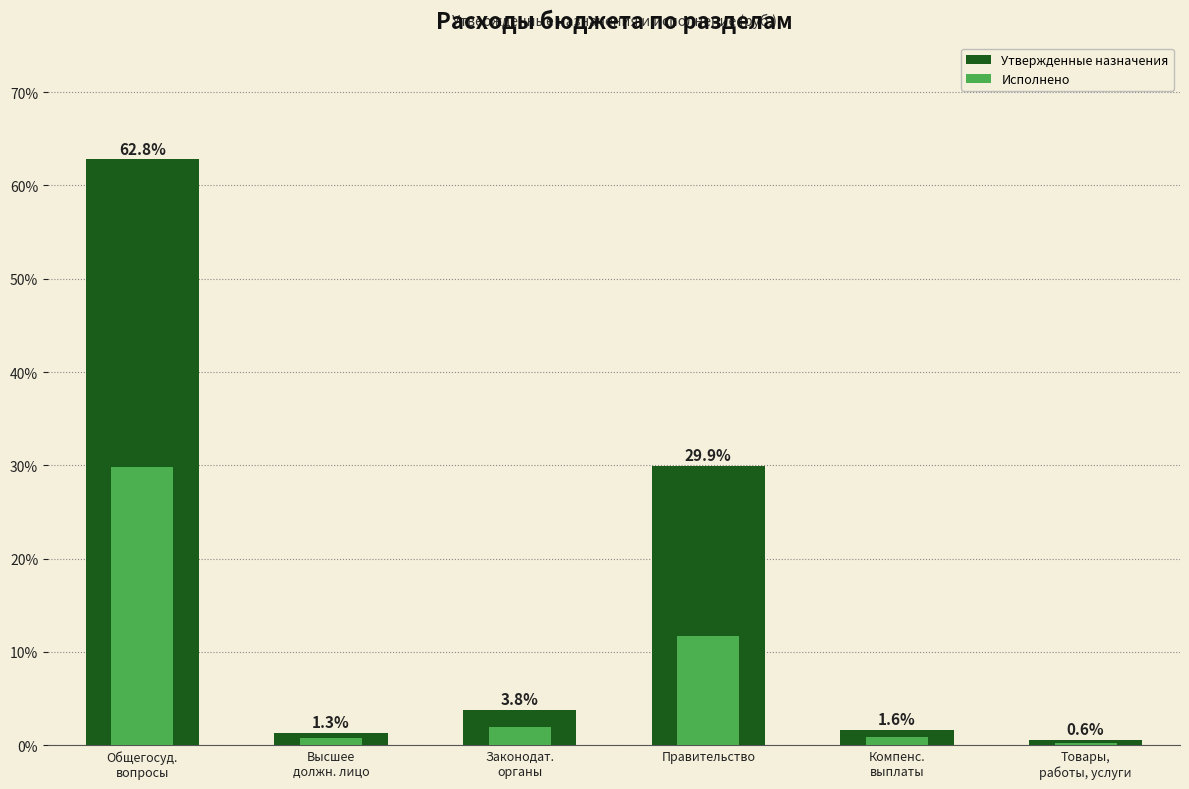

What is the approximate value of Исполнено at Правительство?

11.7